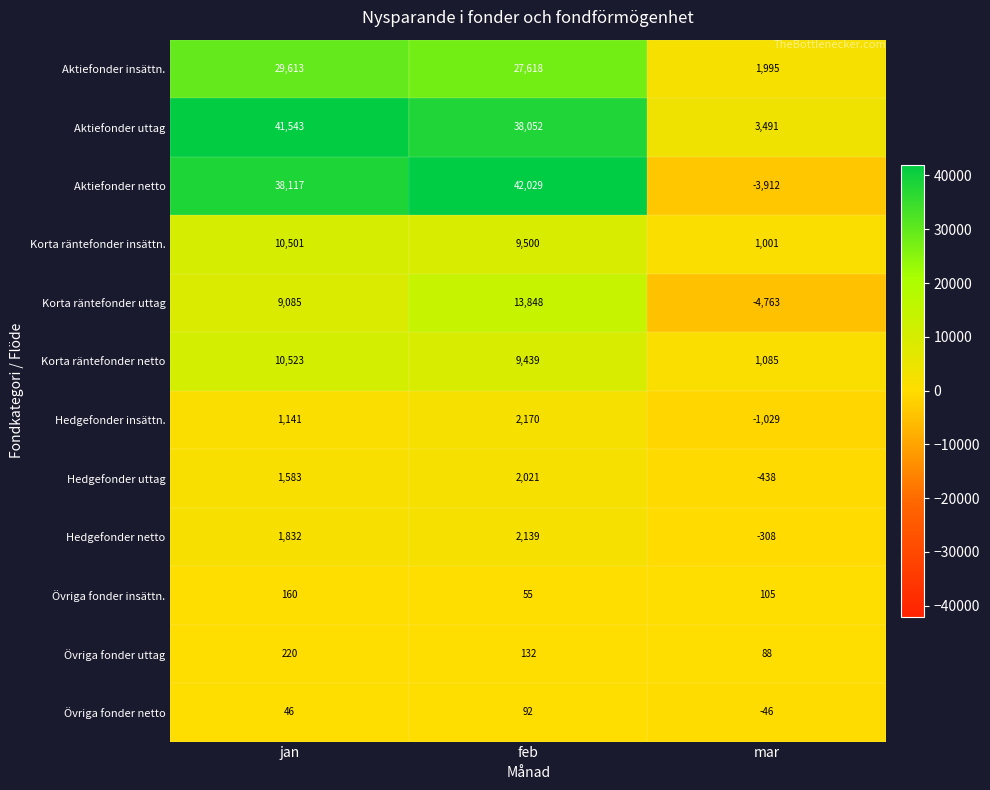

Which label corresponds to the largest value in the chart?

feb